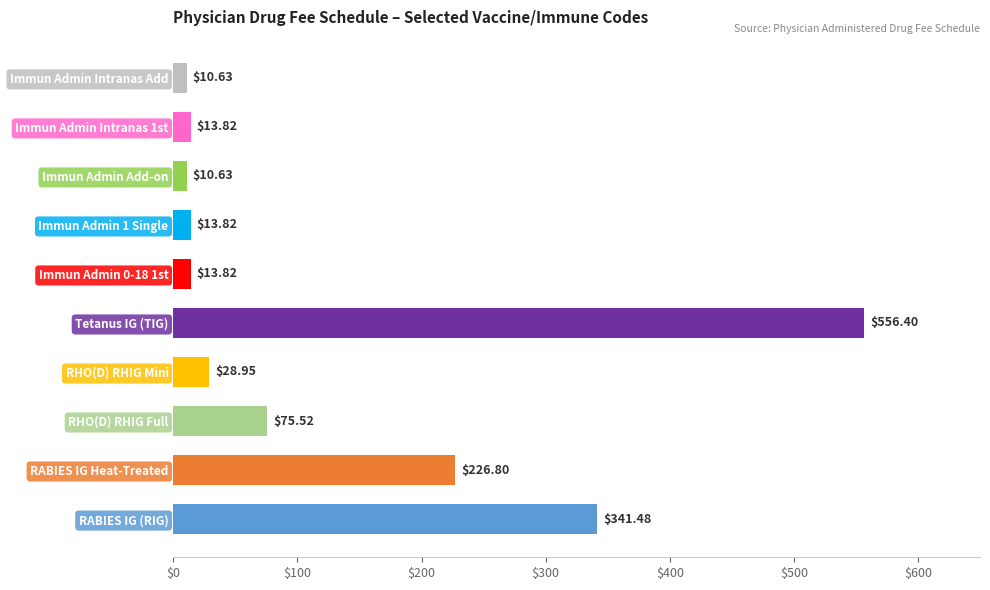

At which label is the value closest to 283?

RABIES IG Heat-Treated